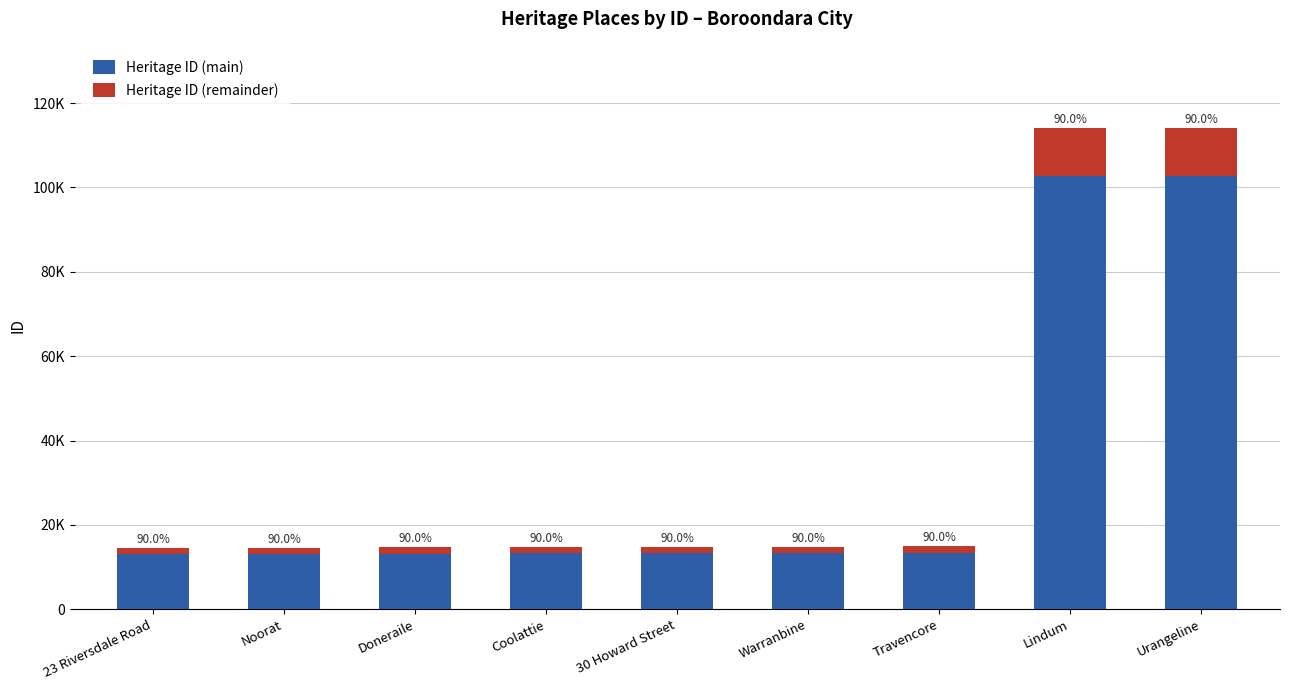

Which series has the largest range (max minus min)?

Heritage ID (main)